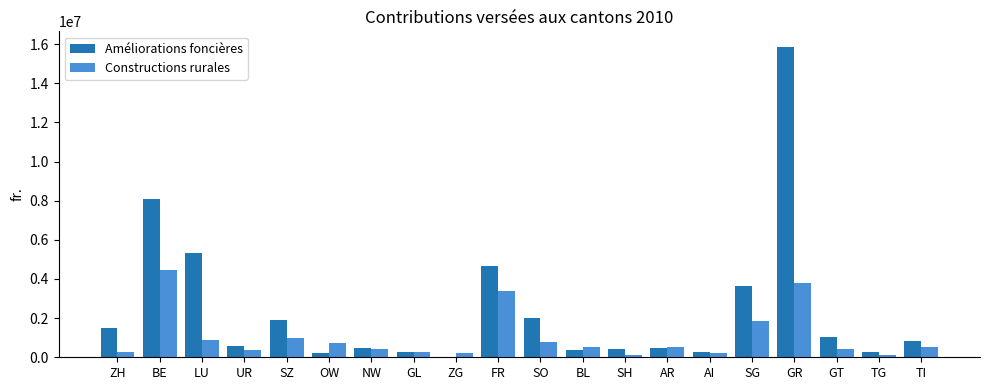

Between BE and SO, which series saw the biggest shift?

Améliorations foncières